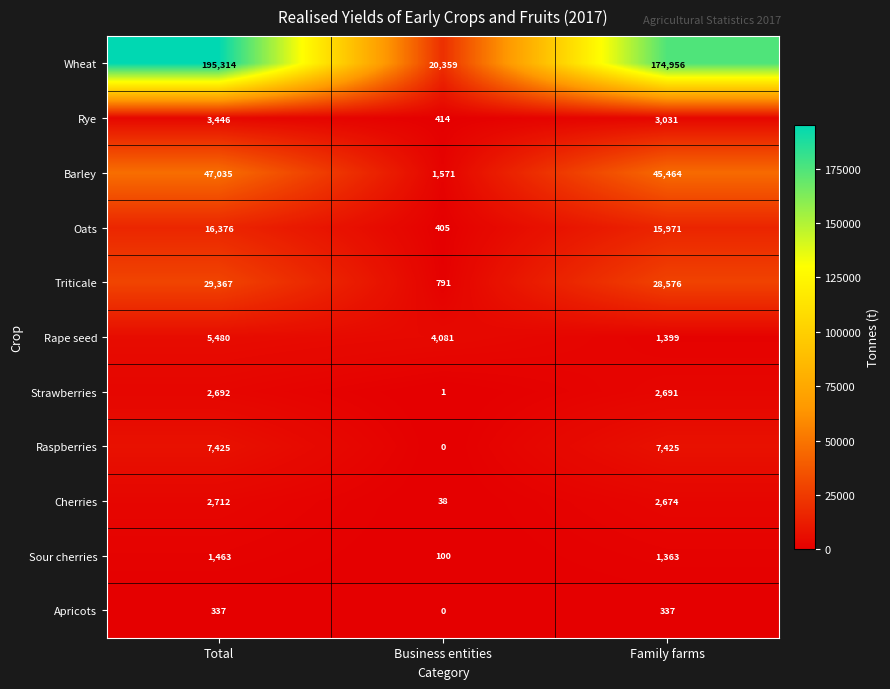

What is the average value of the Sour cherries series?

975